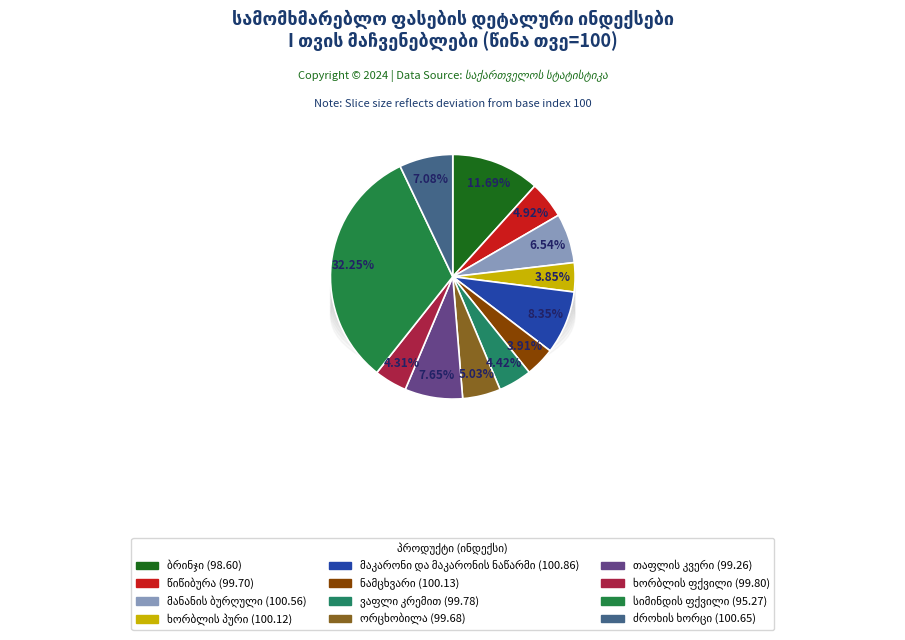

Does ნამცხვარი account for over 50% of the chart?

No